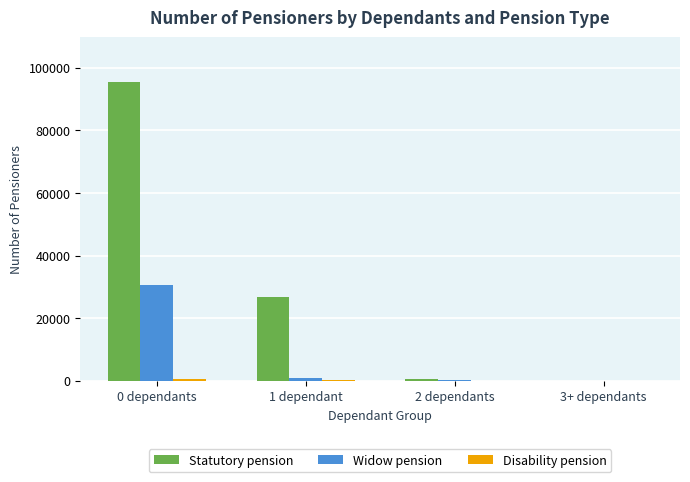

The value of Widow pension at 0 dependants is 30507. True or false?

True